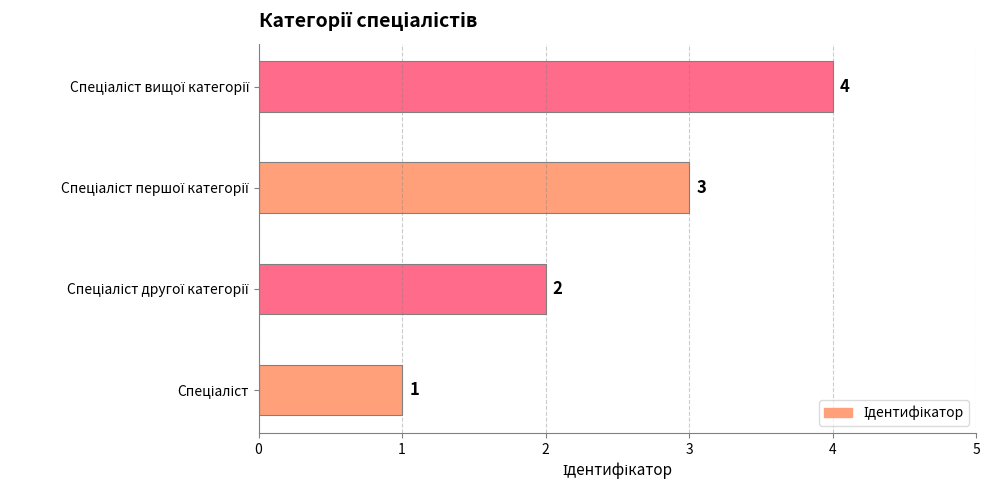

What is the sum of all values?

10